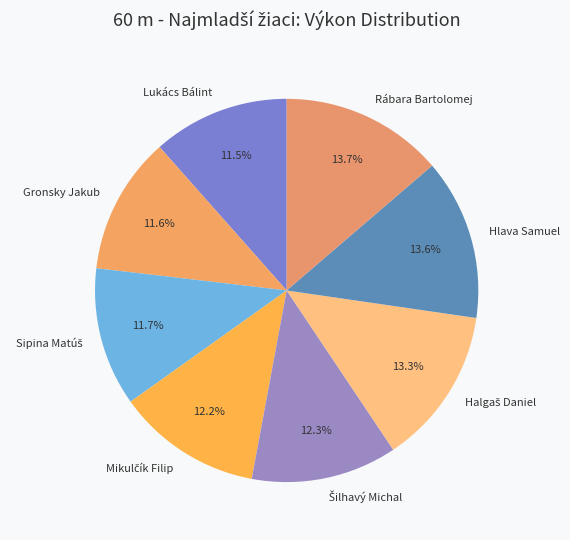

What portion of the pie excludes Hlava Samuel?

86.4%